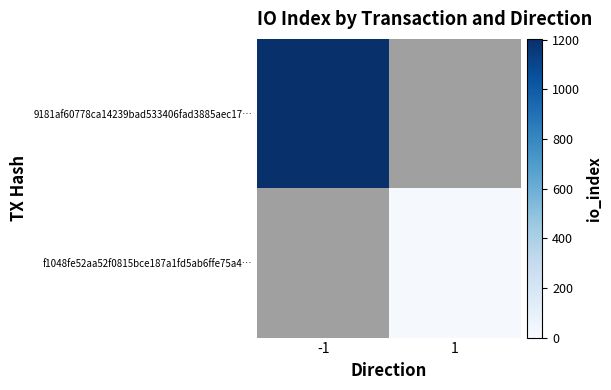

Between 1 and -1, which is larger?

-1